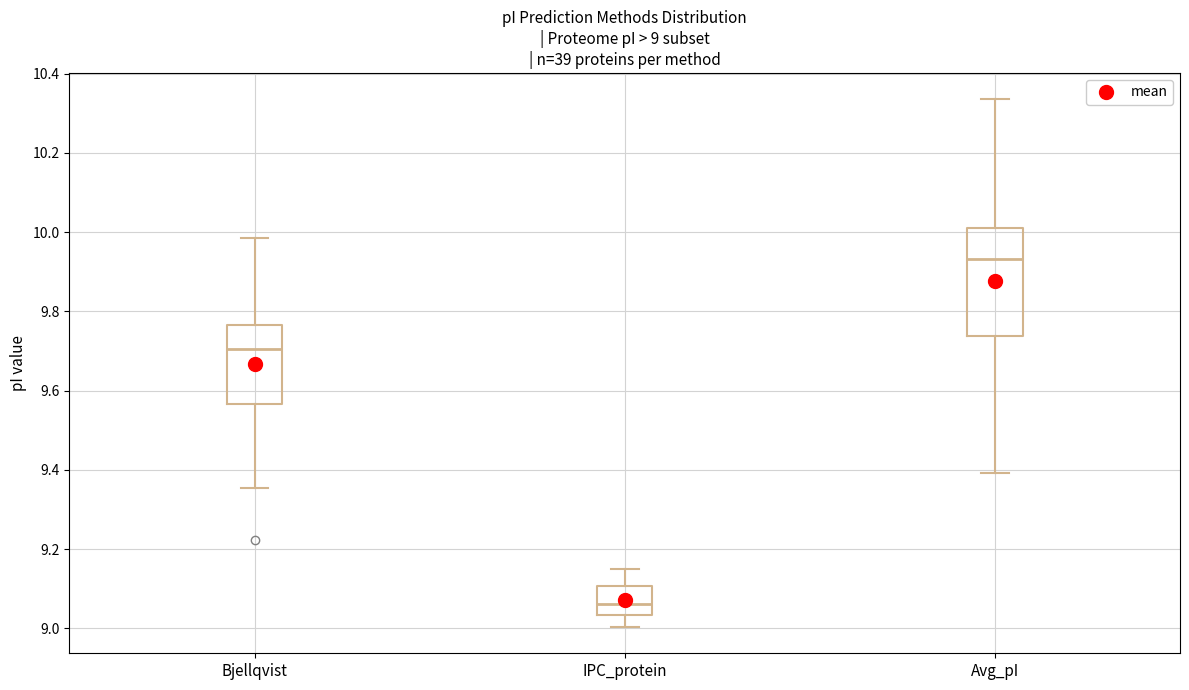

Comparing the boxes themselves (not the whiskers), which one is the tallest?

Avg_pI